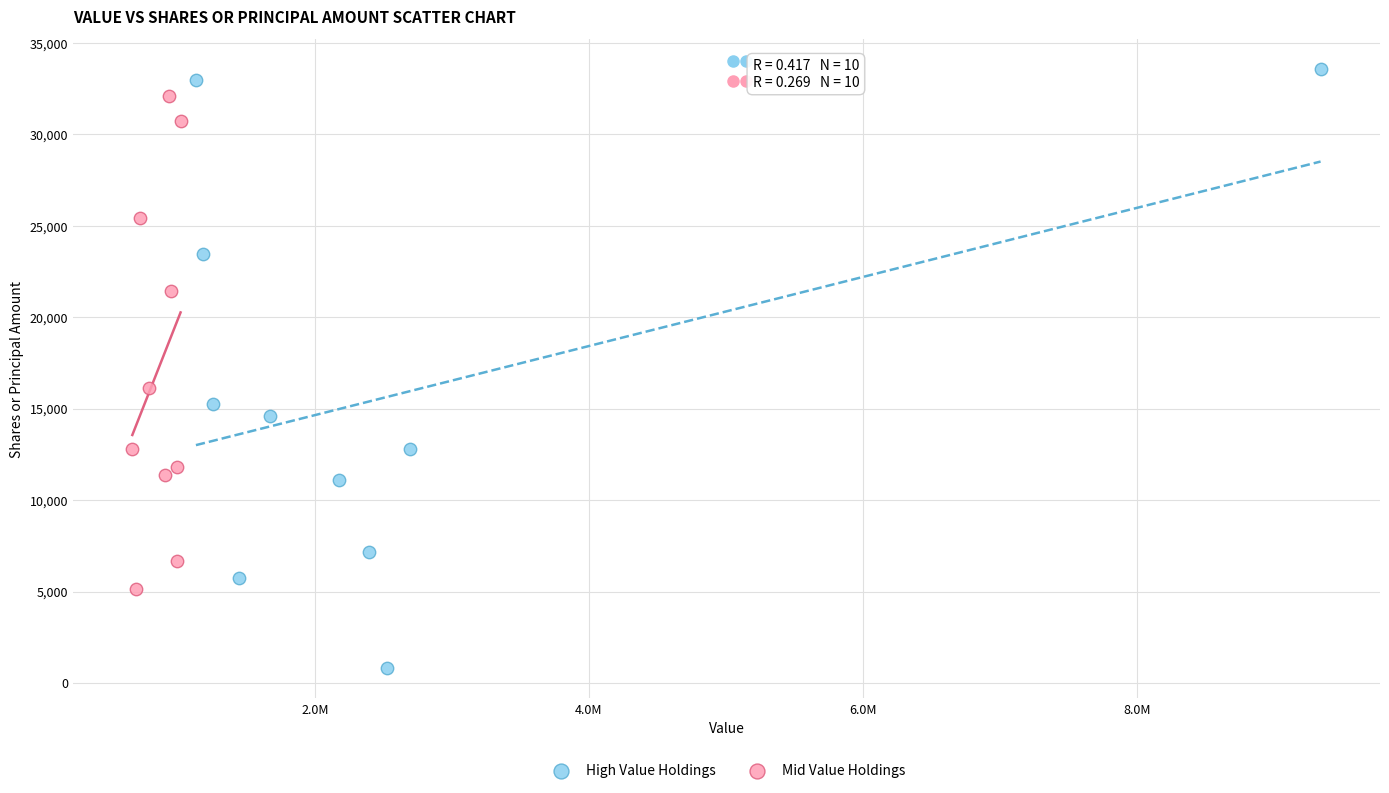

Which series contains the highest Y value?

High Value Holdings